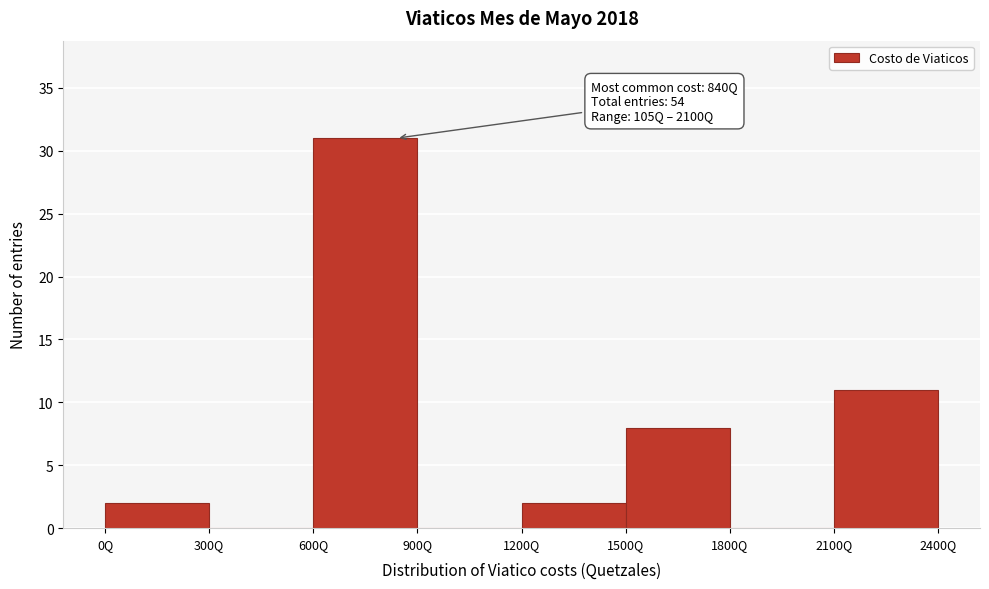

Over which range of the x-axis is the bar tallest?

600 to 900